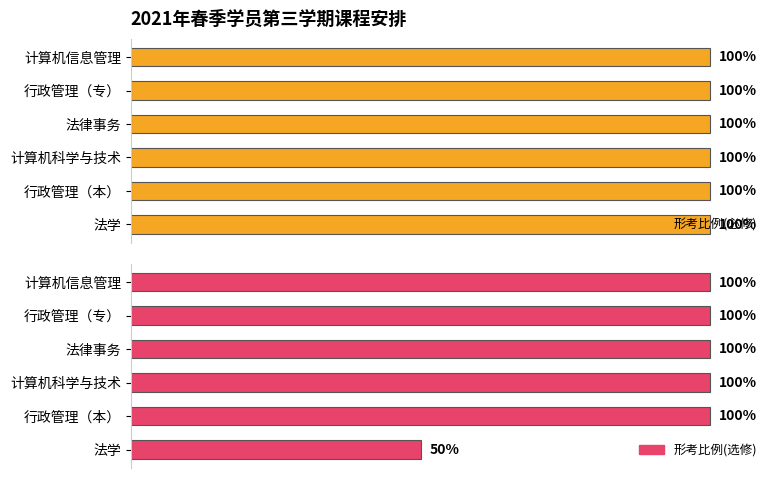

What is the sum of the 形考比例(选修) values at 行政管理（专） and 计算机科学与技术?

200.0